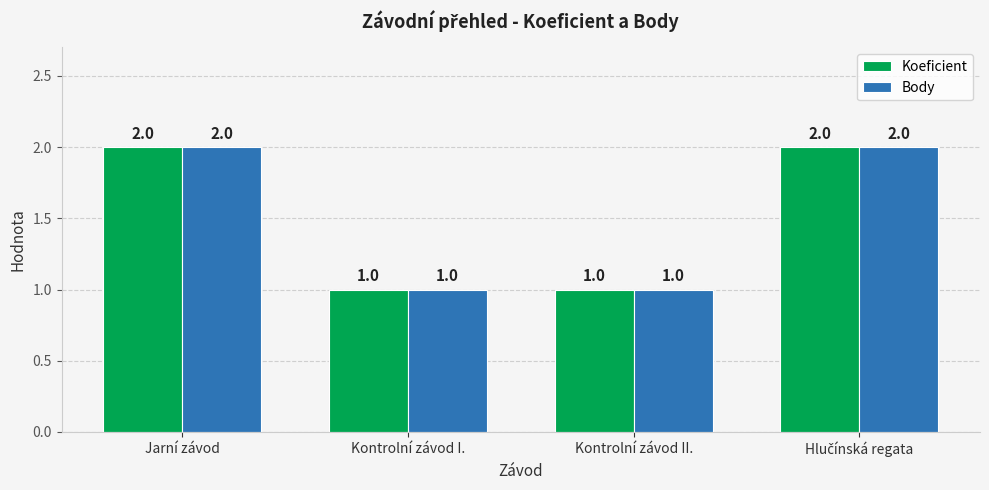

What is the sum of all Body values?

6